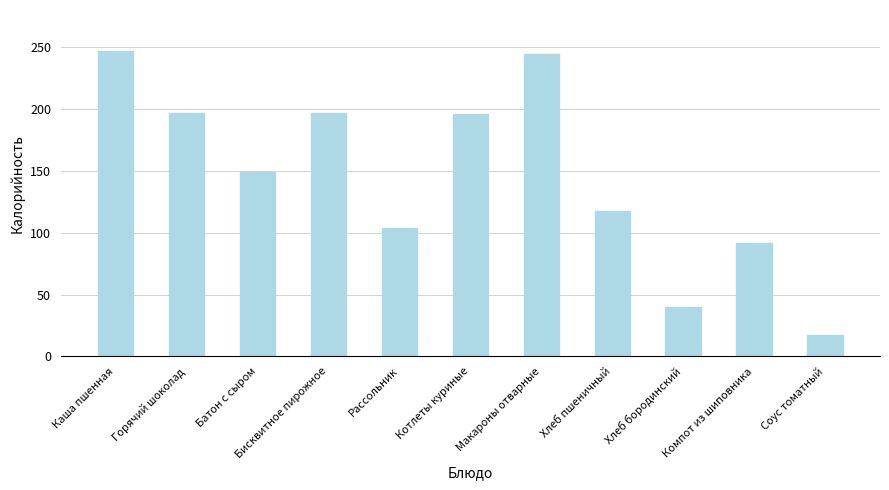

What is the smallest value displayed?

17.2